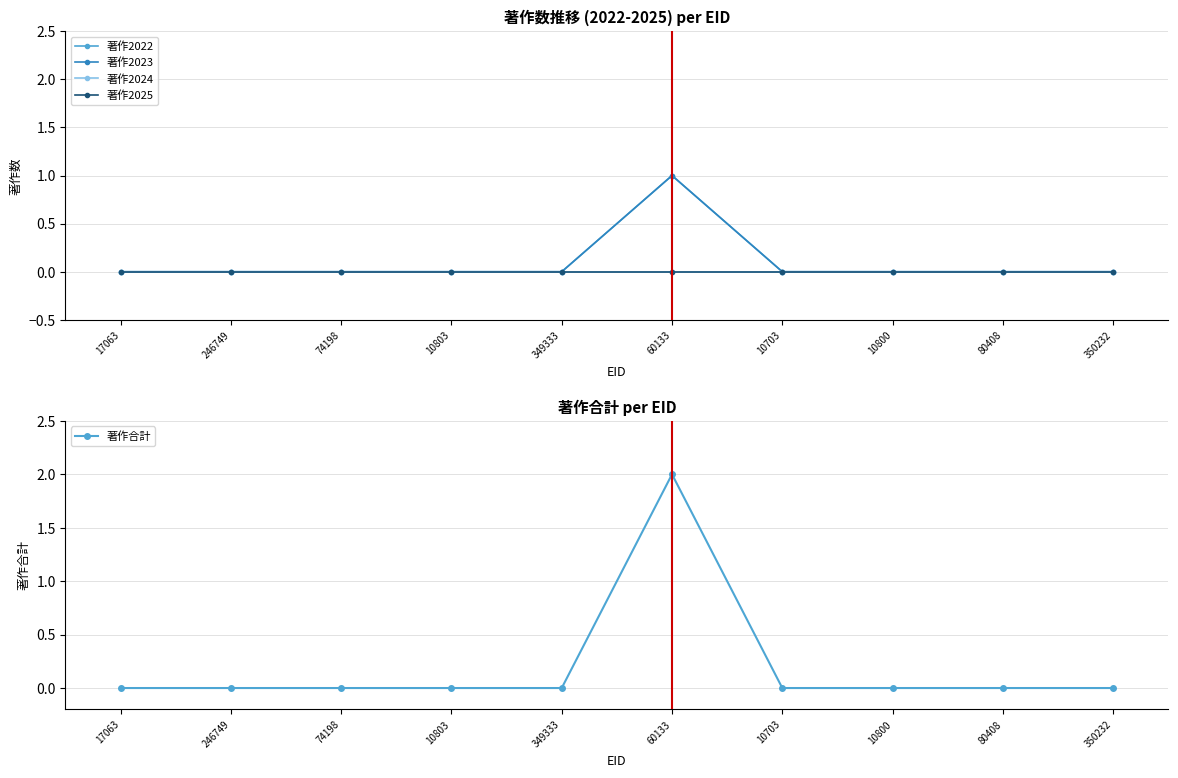

List the series in order of their peak value, lowest first.

著作2024, 著作2025, 著作2022, 著作2023, 著作合計